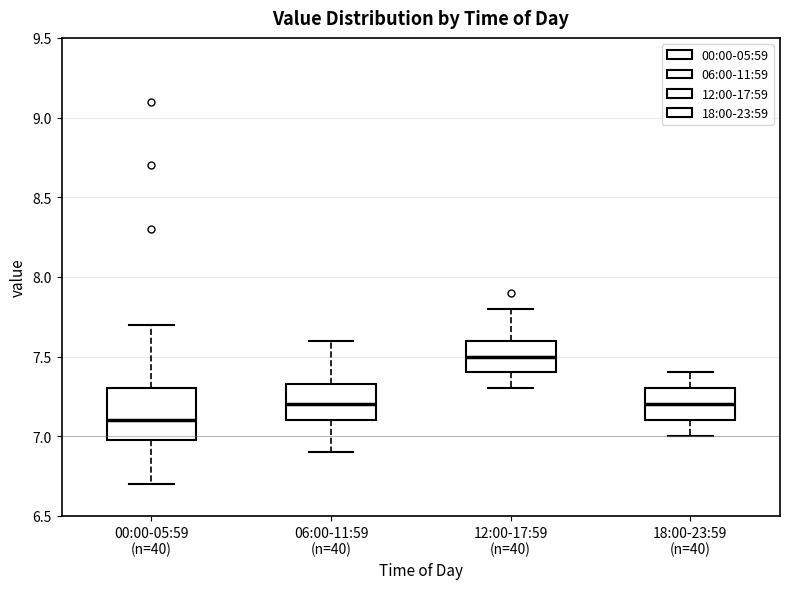

Which box has the highest median line?

12:00-17:59 (n=40)